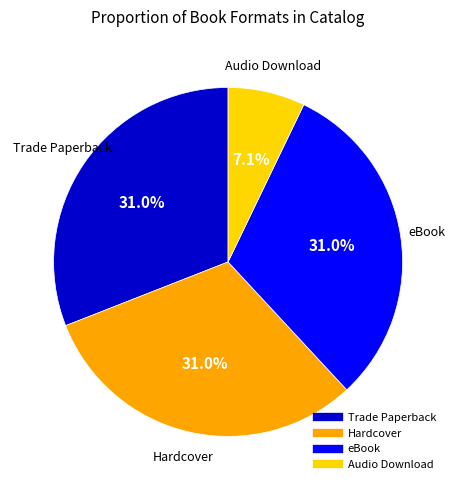

To the nearest percent, what is the difference between the largest and smallest slice percentages?

24%